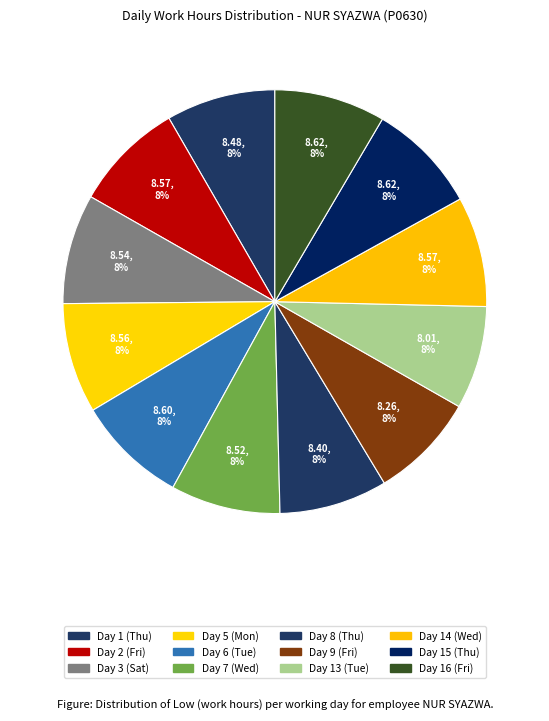

What percentage is the Day 14 (Wed) slice, to the nearest percent?

8%